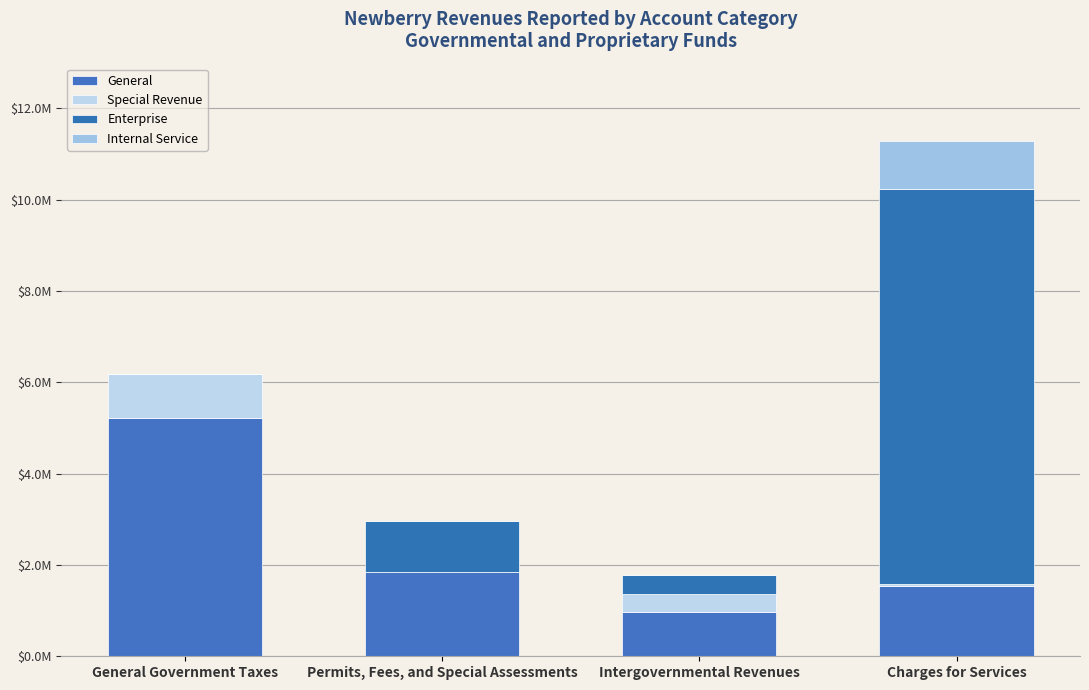

What is the total value across all series at Permits, Fees, and Special Assessments?

2953703